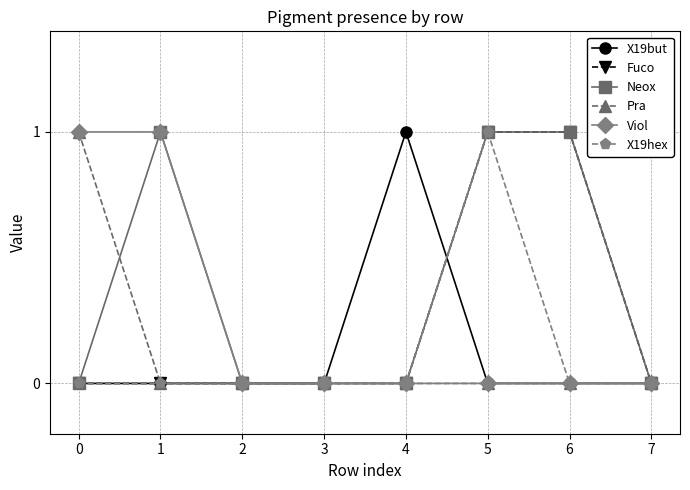

What is the value of the Fuco point at the 7th from the left?

1